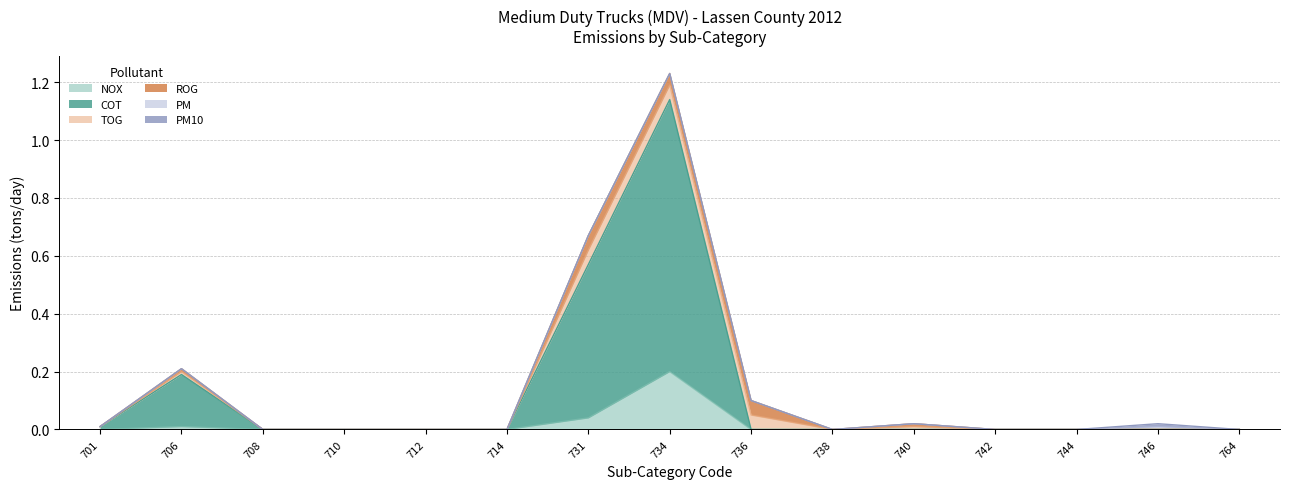

How many data points does each series have?

15